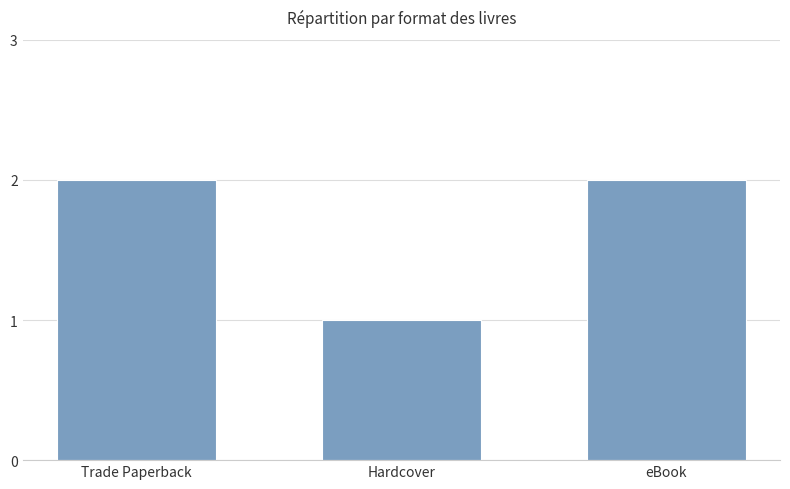

What is the sum of the values at eBook and Hardcover?

3